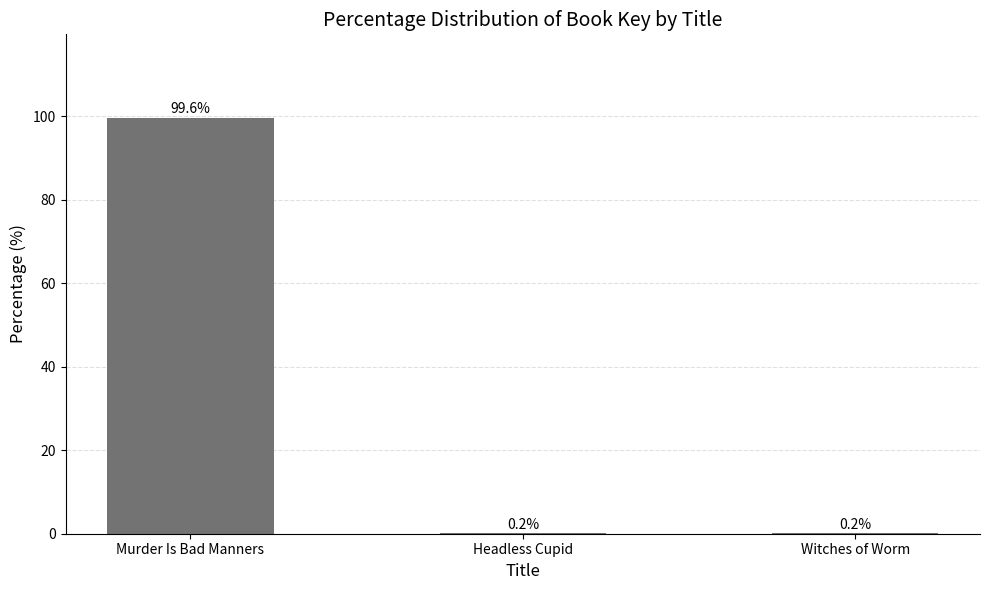

The value at Headless Cupid is 0.2. True or false?

True